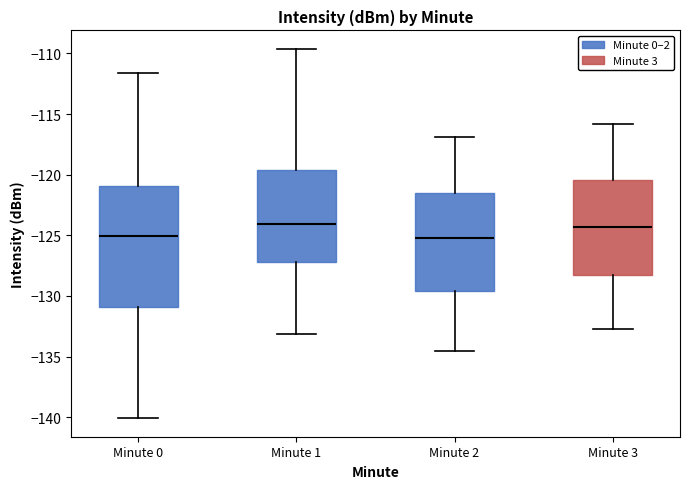

Where does the lower whisker of the box for Minute 2 end on the y-axis? The values are not printed on the chart, so give them approximately, as read against the axis.

-134.5